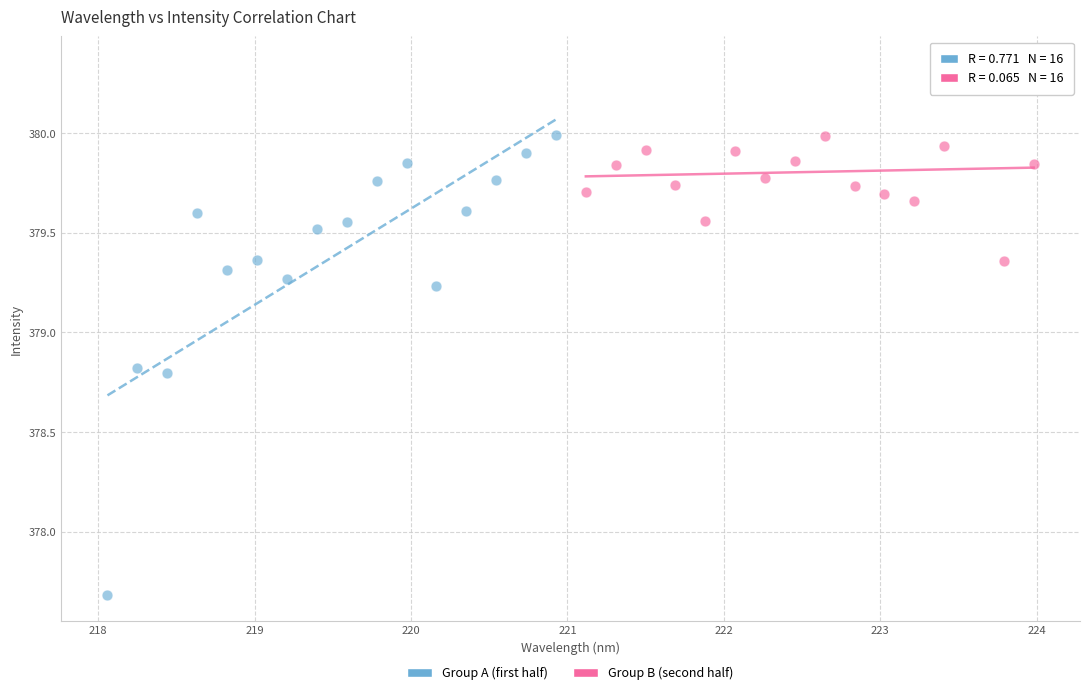

Which series has the widest spread of Y values?

Group A (first half)